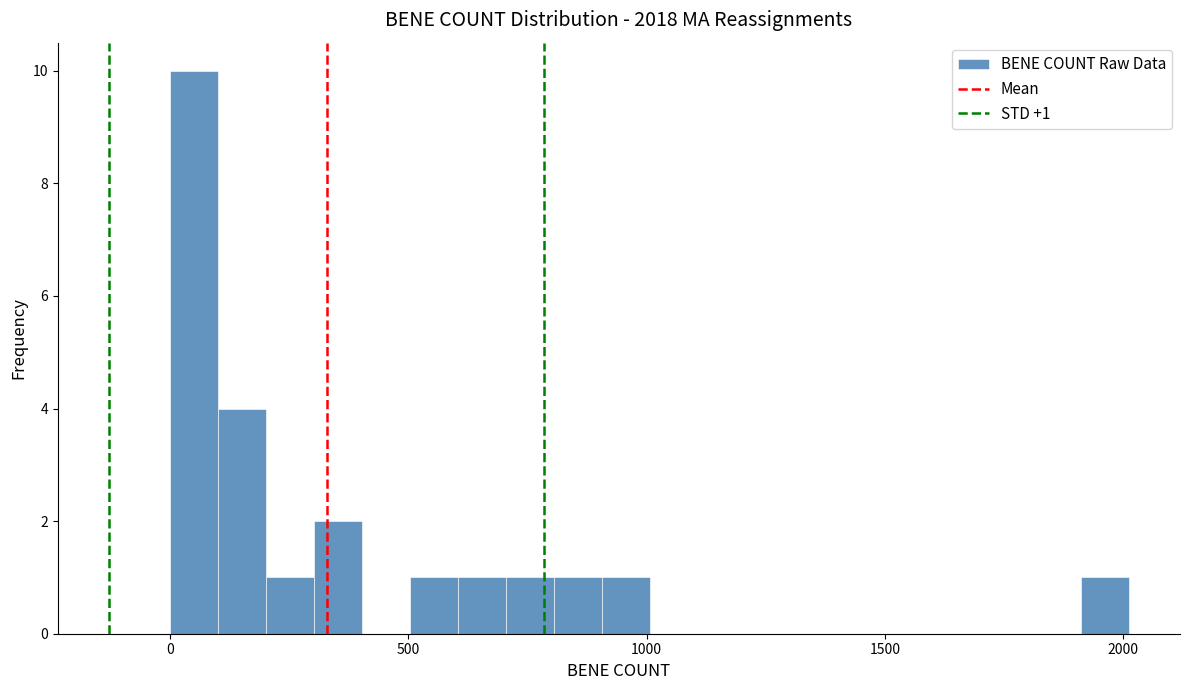

Read against the x-axis, roughly where is the centre of the tallest bar?

50